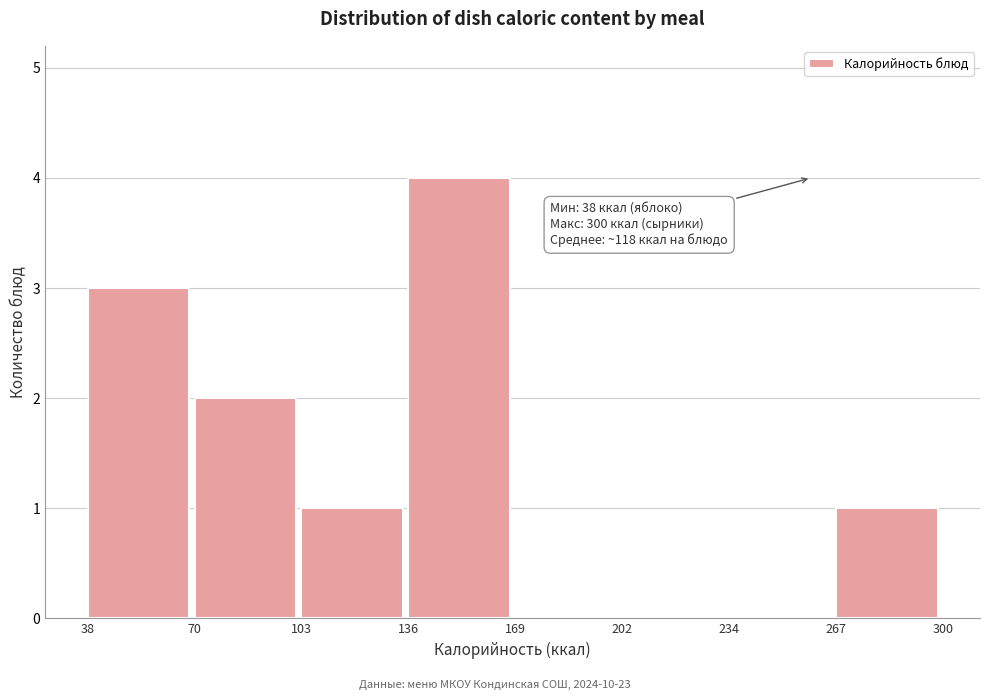

Which range on the x-axis has the tallest bar?

136 to 169